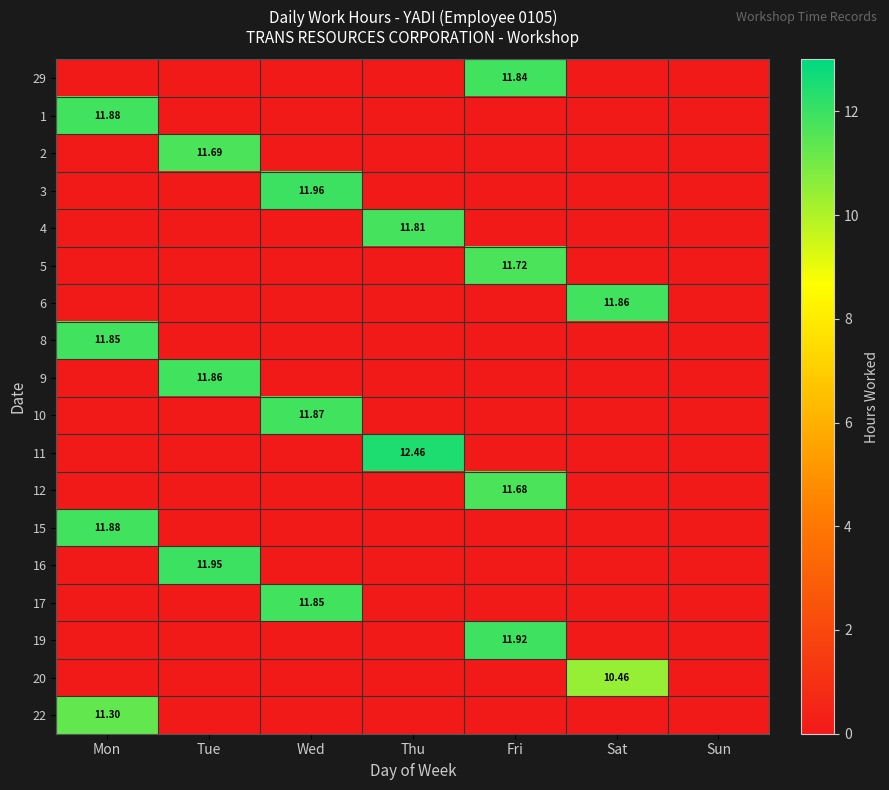

At which category does the chart reach its minimum across all series?

Mon